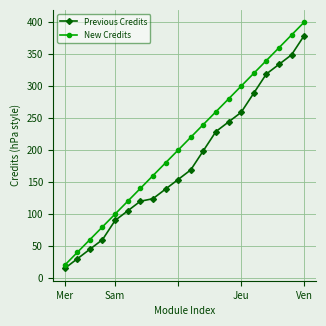

What is the sum of all Previous Credits values?

3652